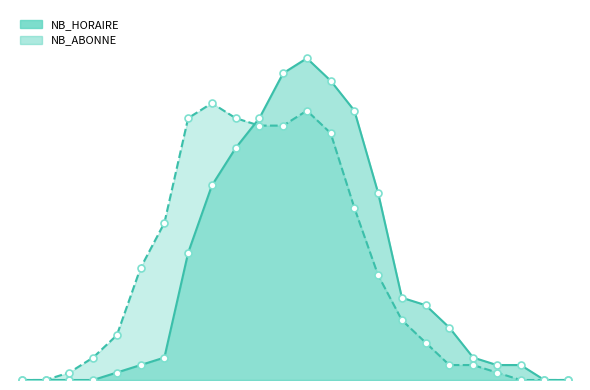

Reading right to left, extract all data points from this chart.

NB_HORAIRE: 0	0	2	2	3	7	10	11	25	36	40	43	41	35	31	26	17	3	2	1	0	0	0	0
NB_ABONNE: 0	0	0	1	2	2	5	8	14	23	33	36	34	34	35	37	35	21	15	6	3	1	0	0